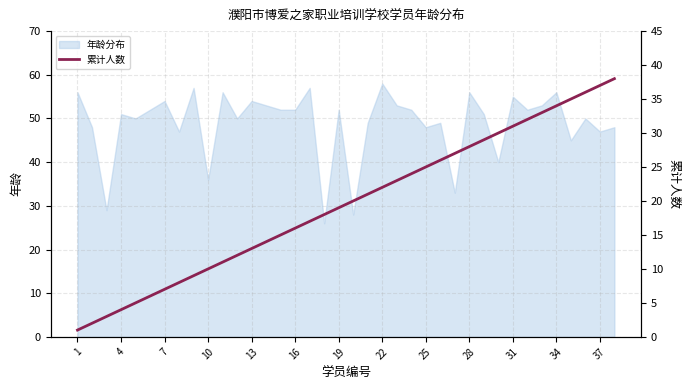

The 年龄分布 series shows 56 at 34. True or false?

True